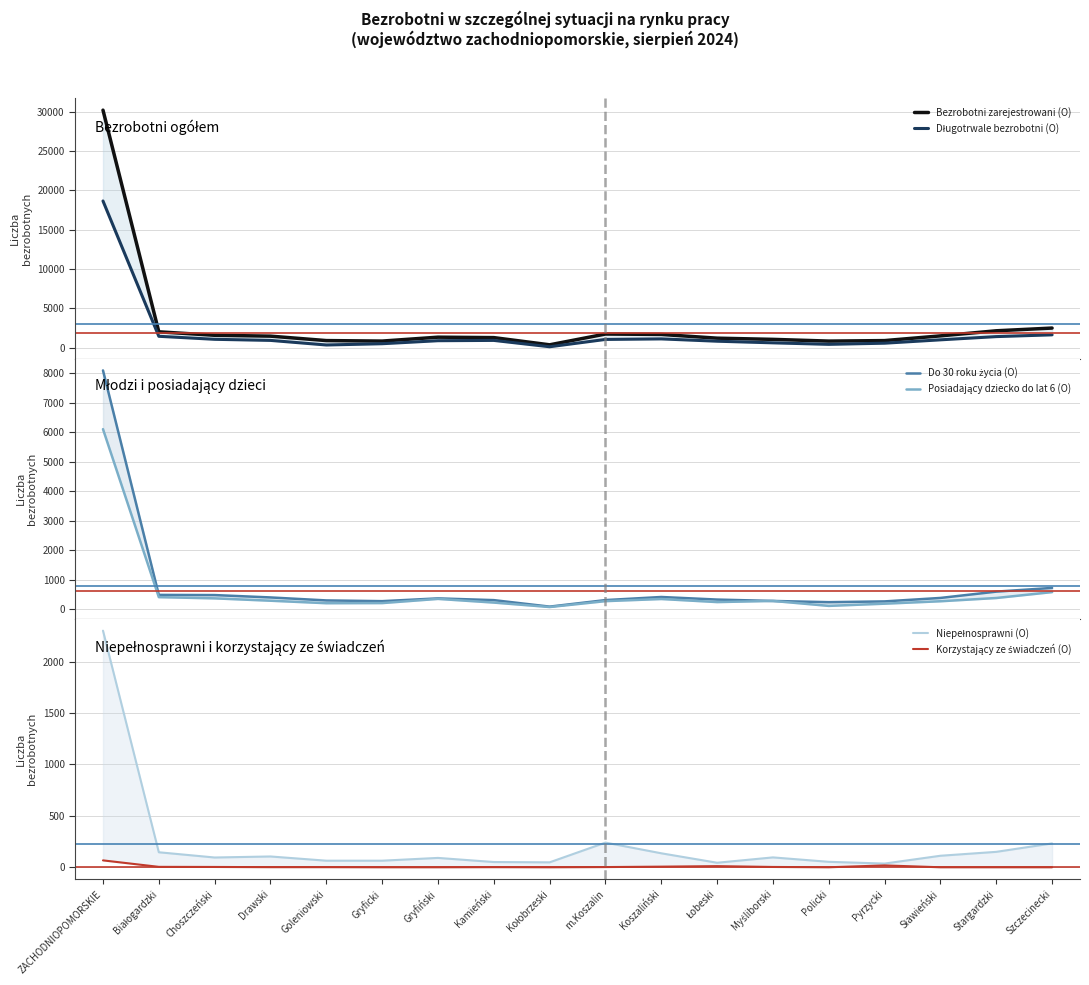

What is the difference between the Bezrobotni zarejestrowani (O) values at Choszczeński and ZACHODNIOPOMORSKIE?

28642